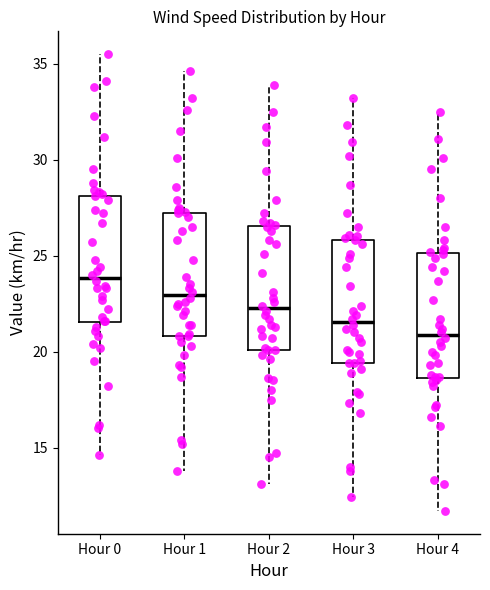

Reading left to right, read every box against the y-axis: the position of its median line, the range the box covers, and the ends of its whiskers. The values are not printed on the chart, so give them approximately, as read against the axis.

Hour 0: median 24.0, box 21.5 to 28.0, whiskers 14.5 to 35.5
Hour 1: median 23.0, box 21.0 to 27.0, whiskers 14.0 to 34.5
Hour 2: median 22.5, box 20.0 to 26.5, whiskers 13.0 to 34.0
Hour 3: median 21.5, box 19.5 to 26.0, whiskers 12.5 to 33.0
Hour 4: median 21.0, box 18.5 to 25.0, whiskers 11.5 to 32.5